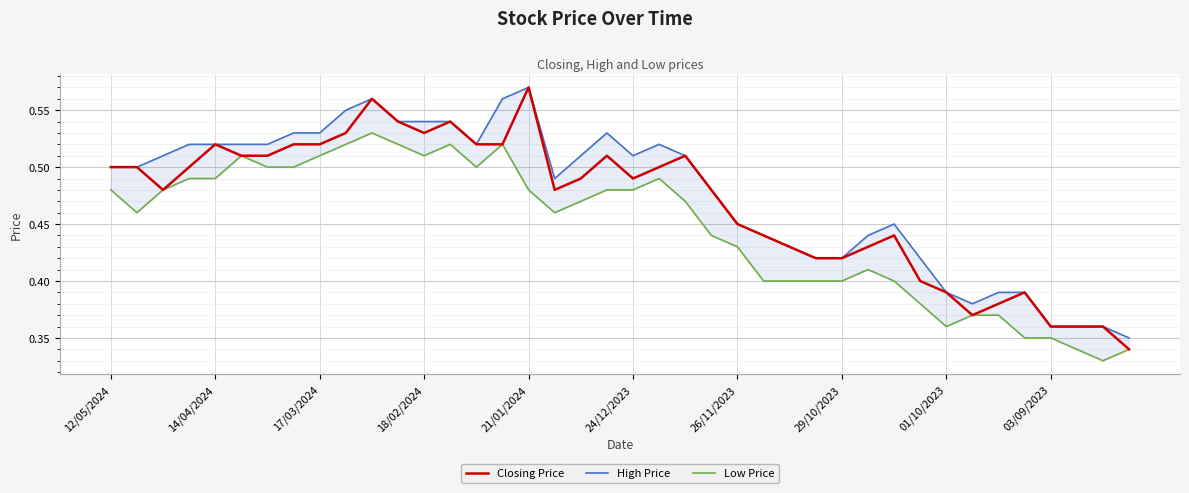

True or false: Closing Price and Low Price cross at least once.

False